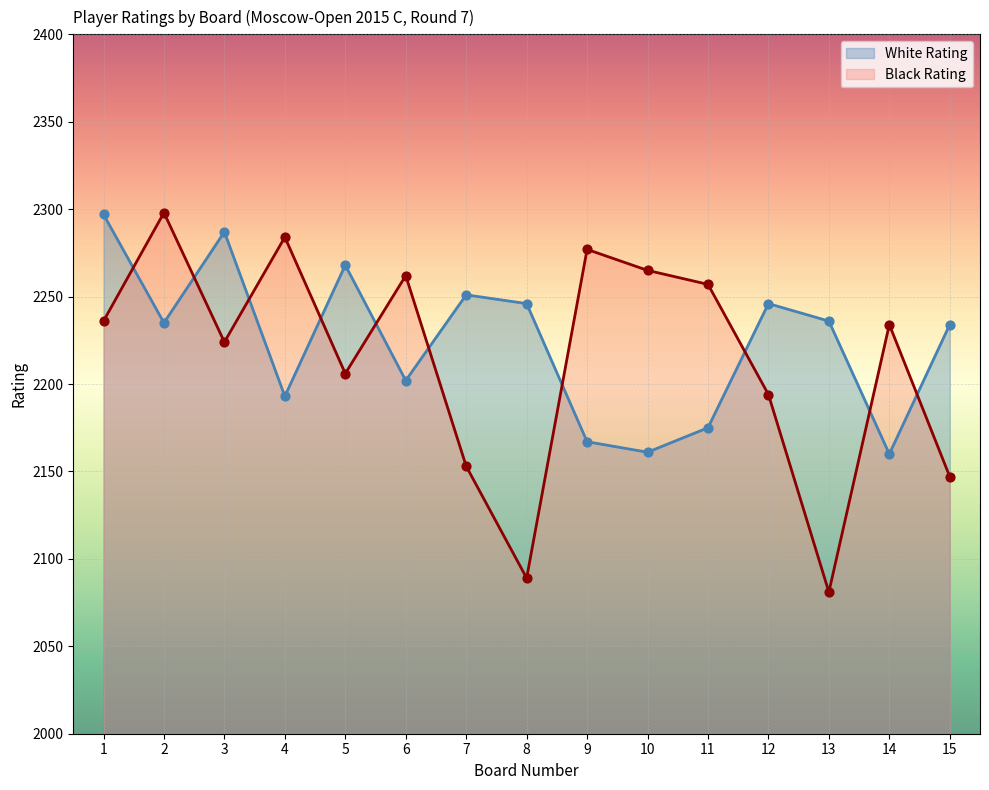

Which series has the largest Y range (max minus min)?

Black Rating